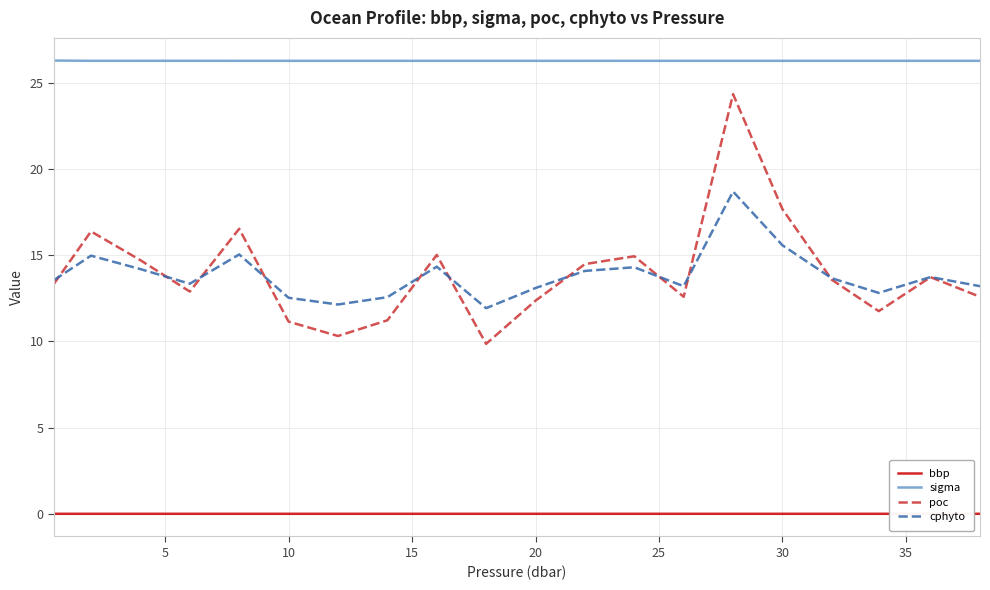

What is the maximum value for poc?

24.3